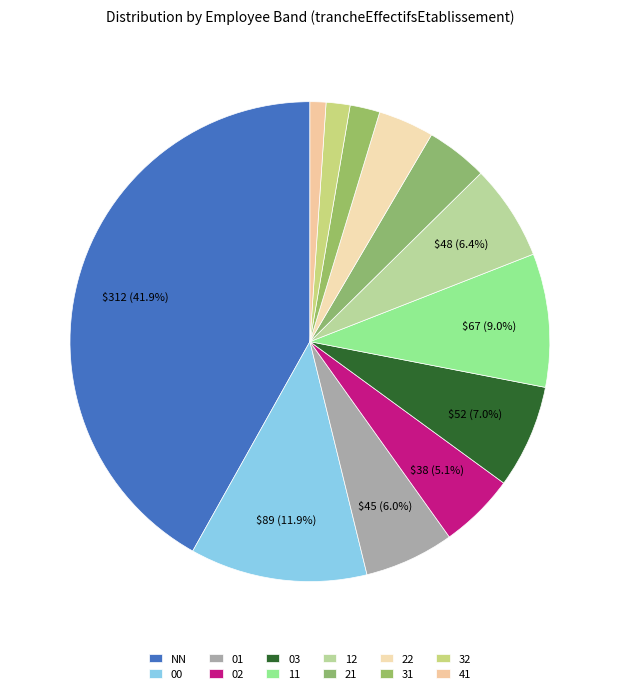

Count the number of slices in the pie.

12